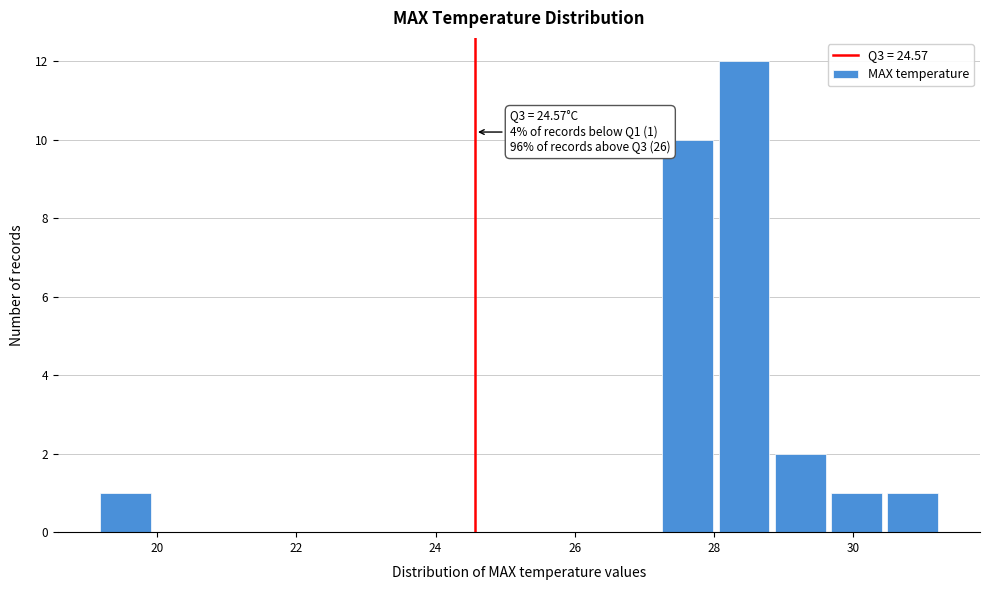

Which range on the x-axis has the tallest bar?

28.0 to 28.8